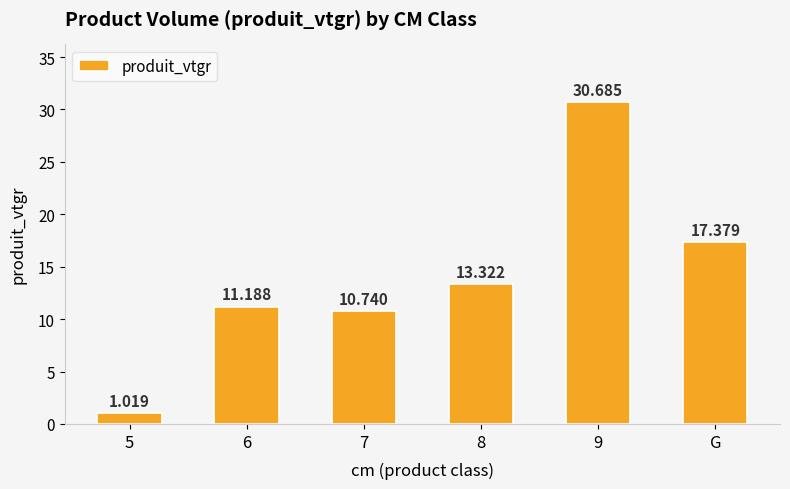

Rank the categories by value from highest to lowest.

9, G, 8, 6, 7, 5